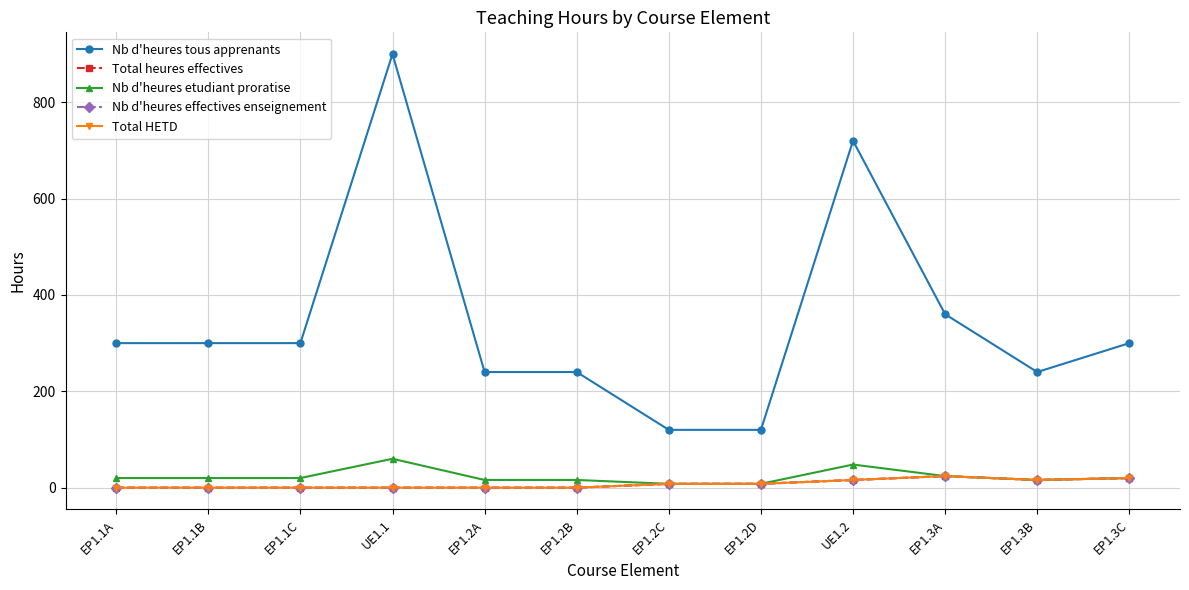

Does the chart have visible grid lines?

Yes